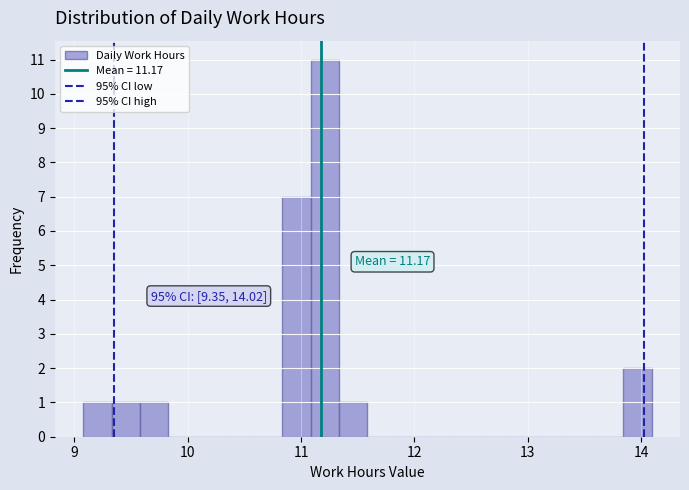

Around what value on the x-axis is the tallest bar? Give the approximate position of its centre, as read against the axis.

11.2